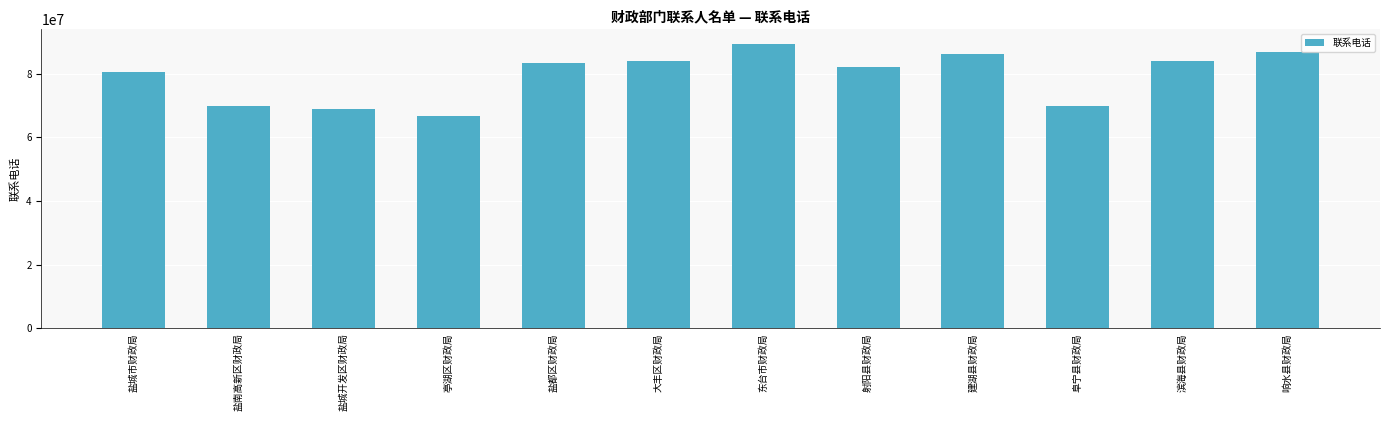

Between 建湖县财政局 and 盐城市财政局, which is larger?

建湖县财政局